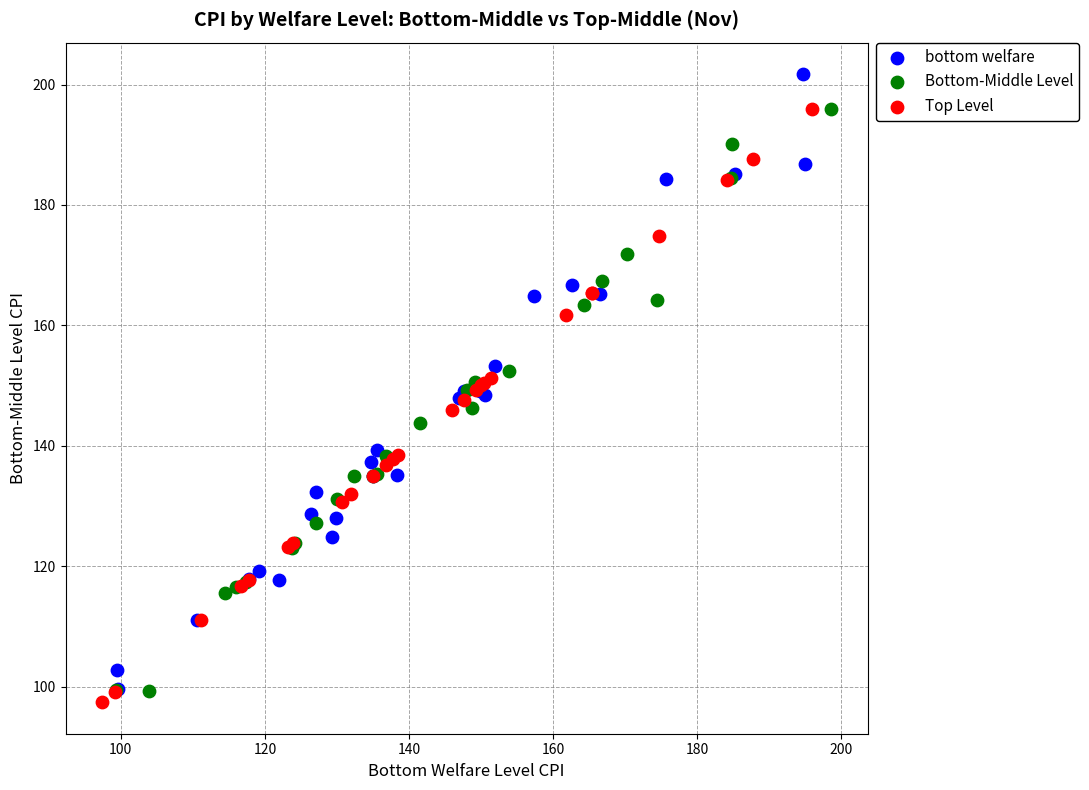

What are all the series names shown in the legend?

bottom welfare, Bottom-Middle Level, Top Level